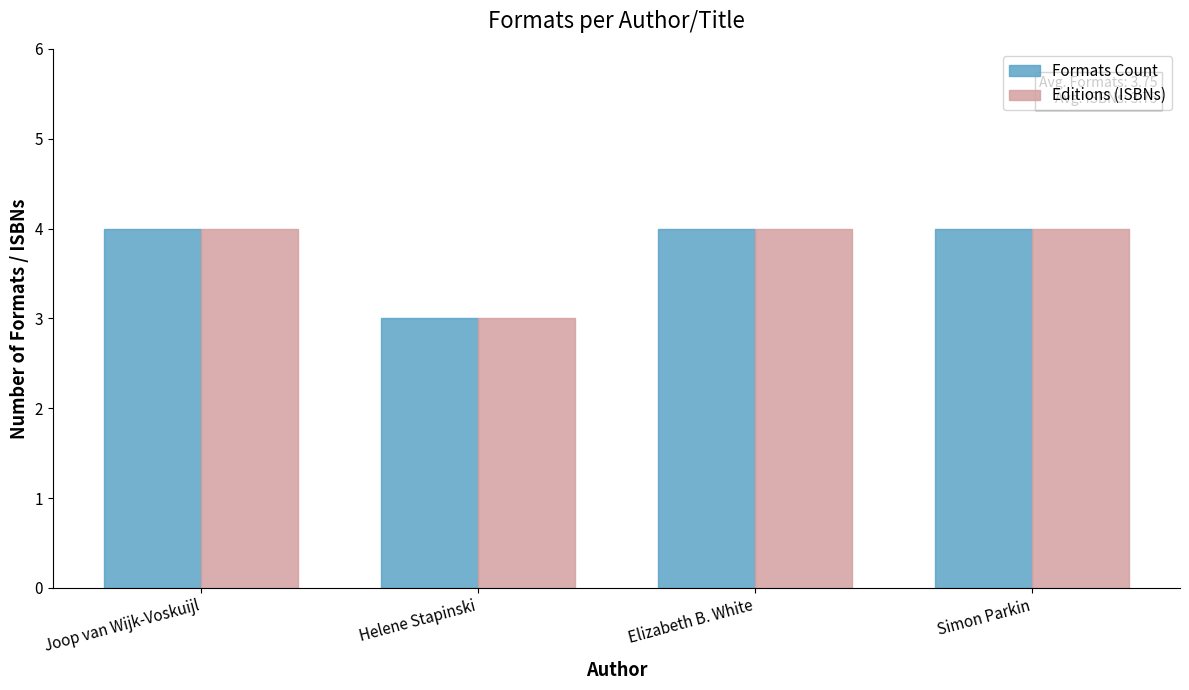

The Formats Count series shows 4 at Simon Parkin. True or false?

True